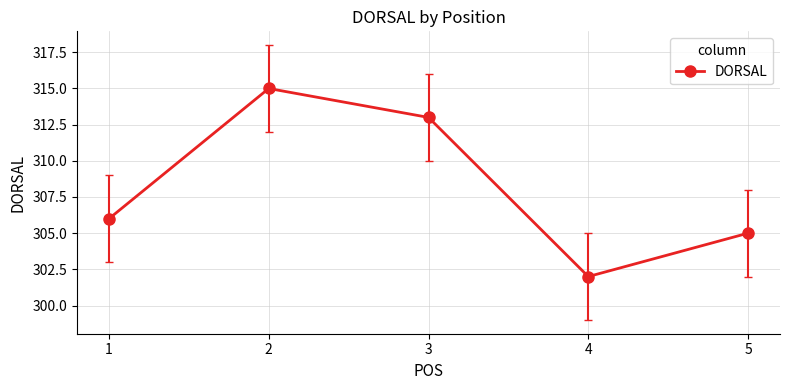

At which label is the value closest to 308?

1